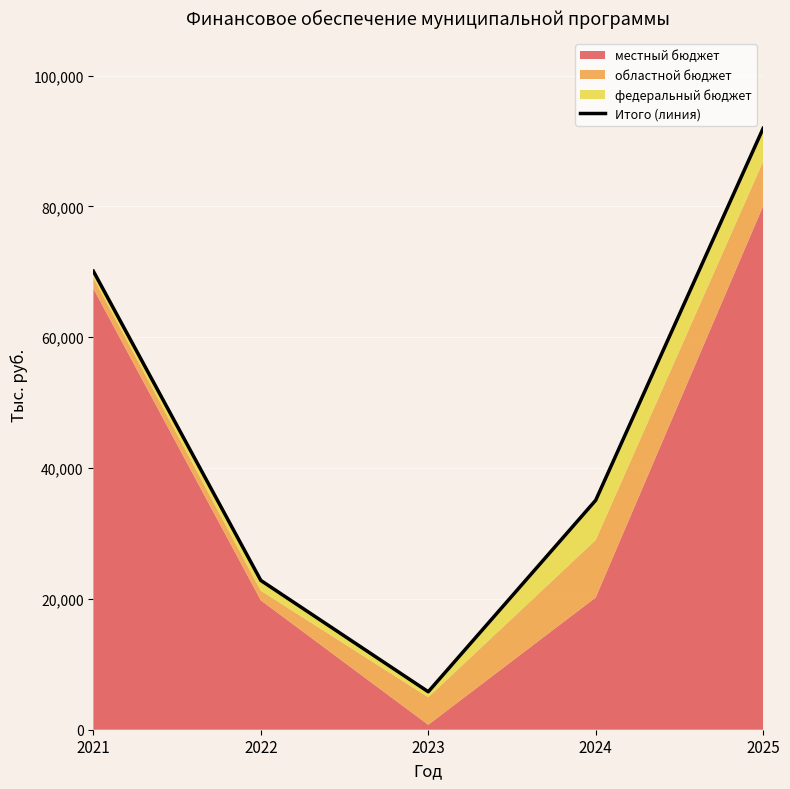

What is the sum of all values?

225733